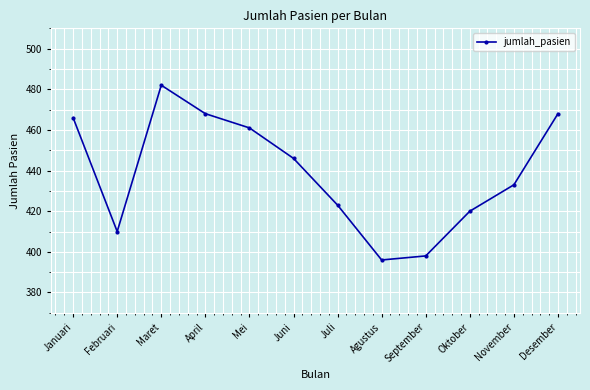

What is the change in value from Maret to Mei?

-21